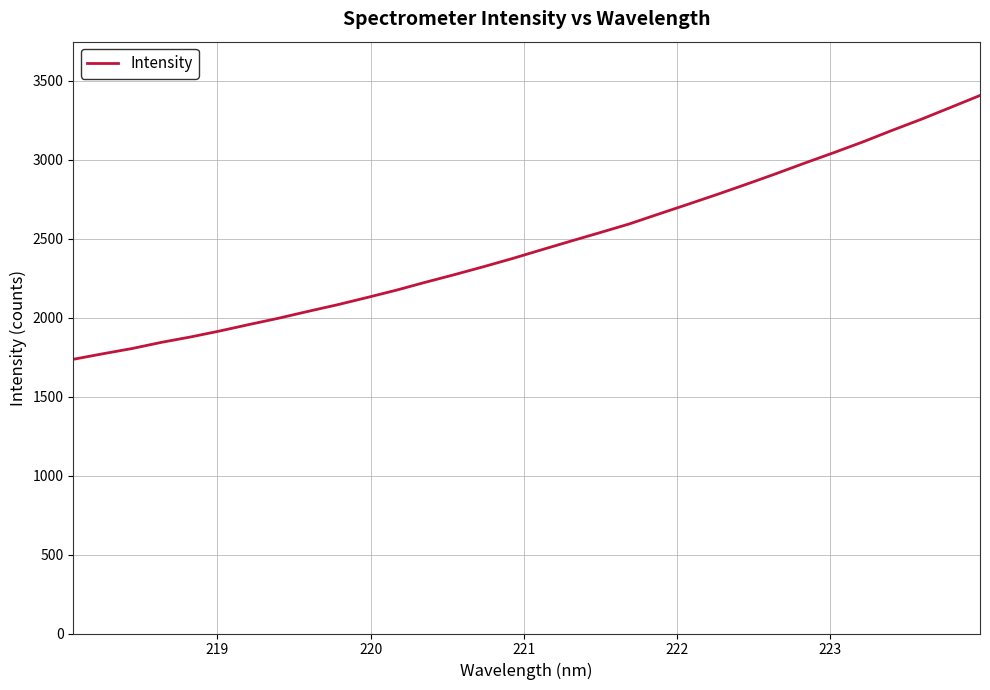

What is the smallest value displayed?

1735.8